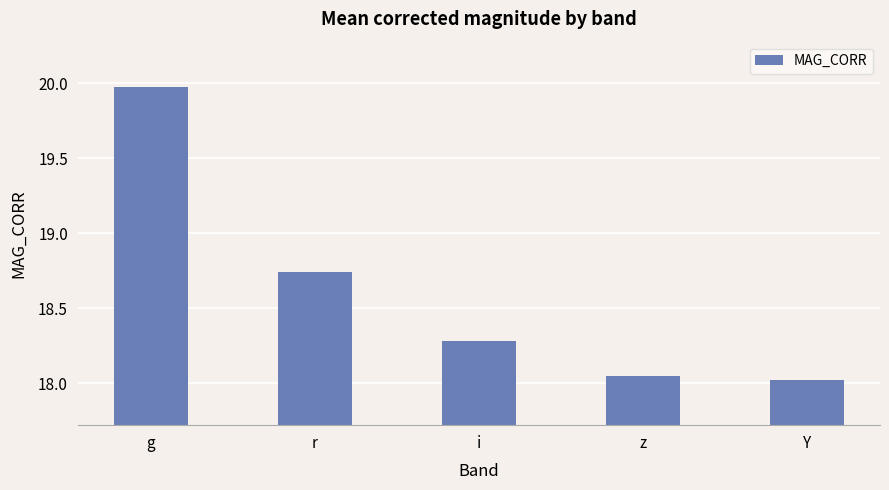

Rank the categories by value from highest to lowest.

g, r, i, z, Y